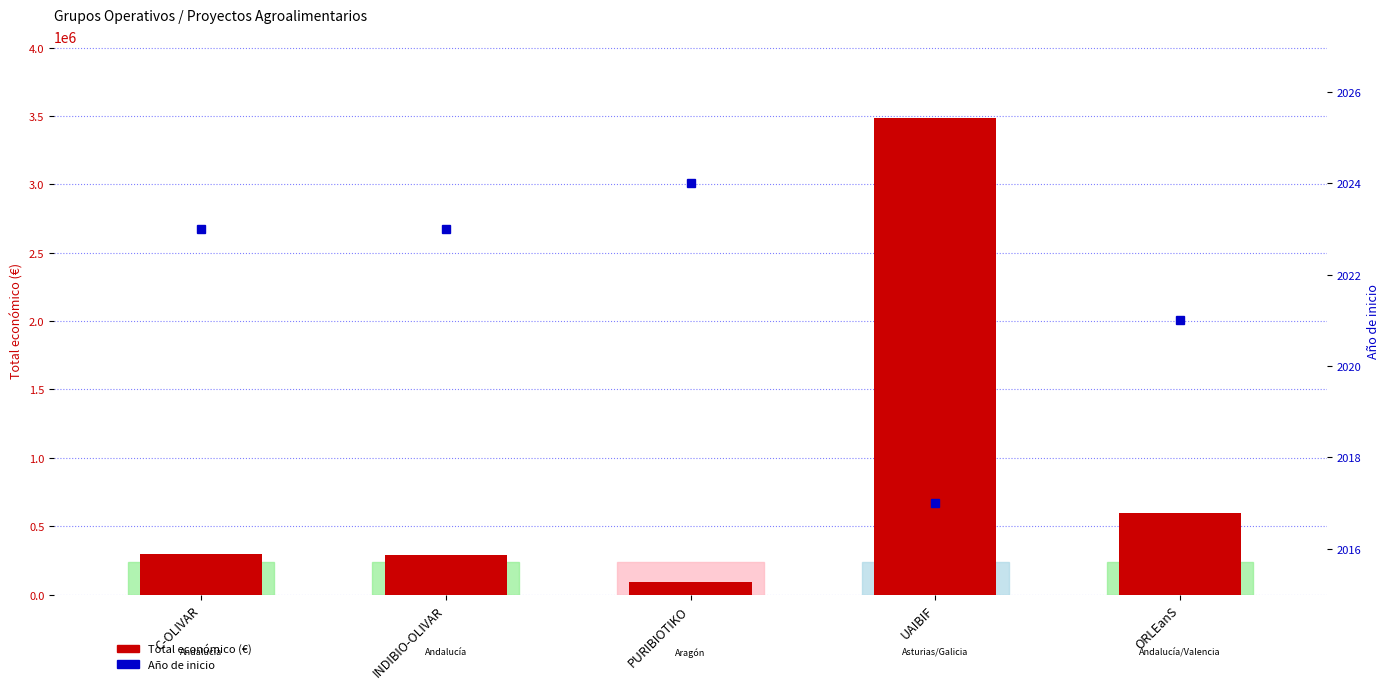

What position from the left is PURIBIOTIKO?

3